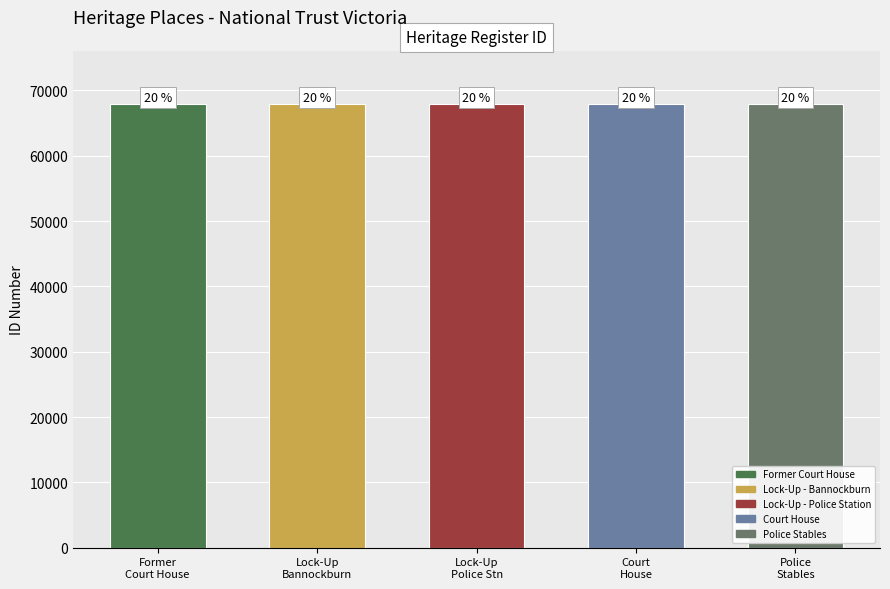

What is the smallest value displayed?

67878